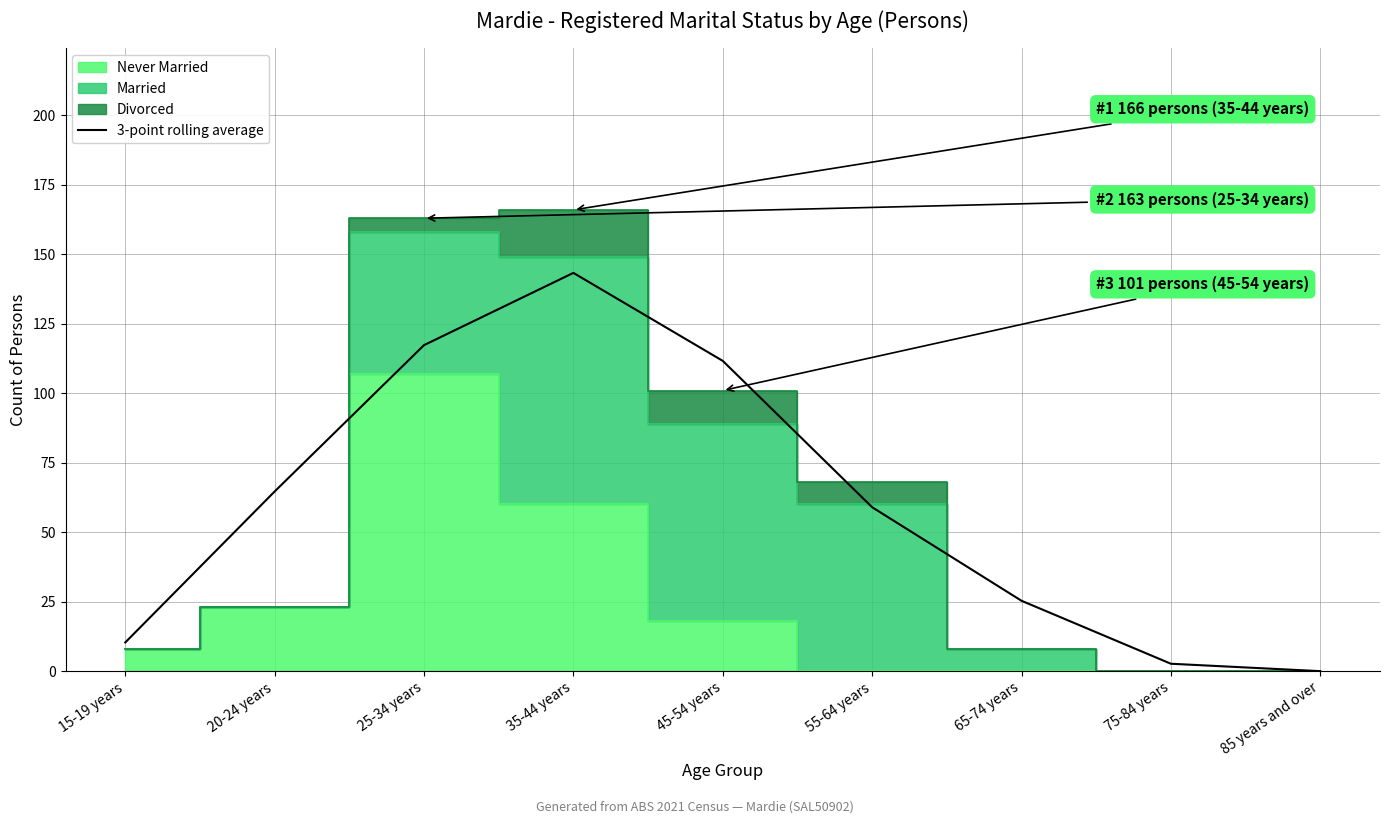

True or false: there are more than 2 points higher than both neighbors.

False